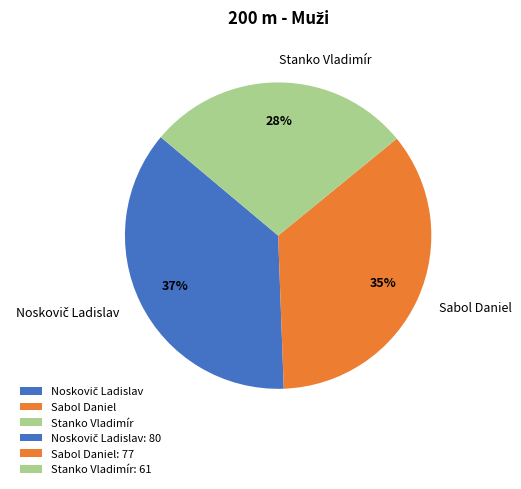

To the nearest percent, what percentage of the pie is Sabol Daniel?

35%